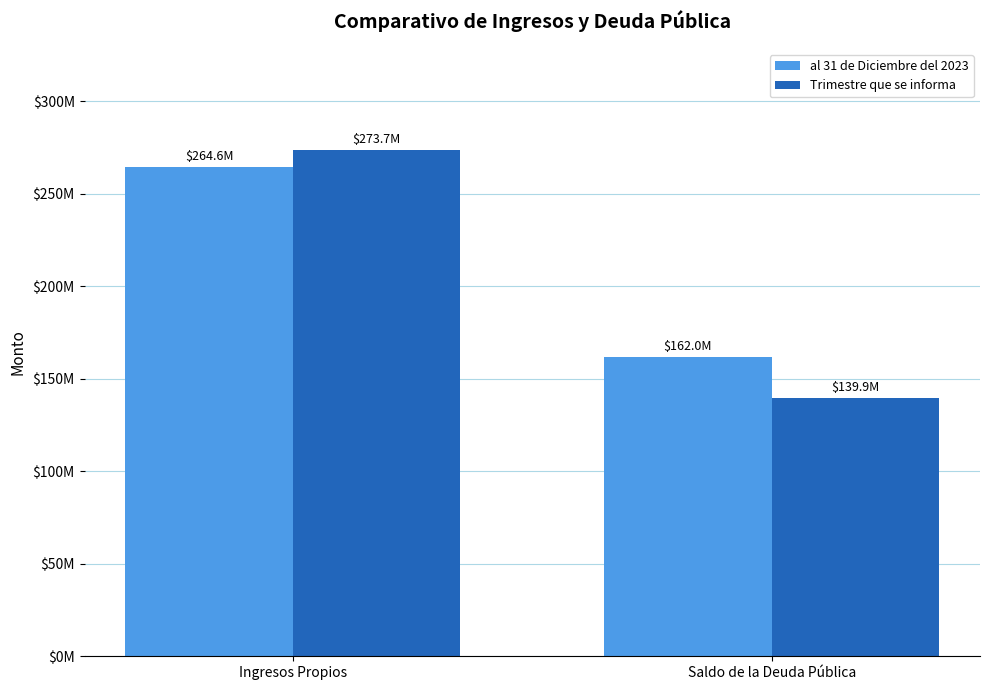

At which category is the sum across all series the highest?

Ingresos Propios